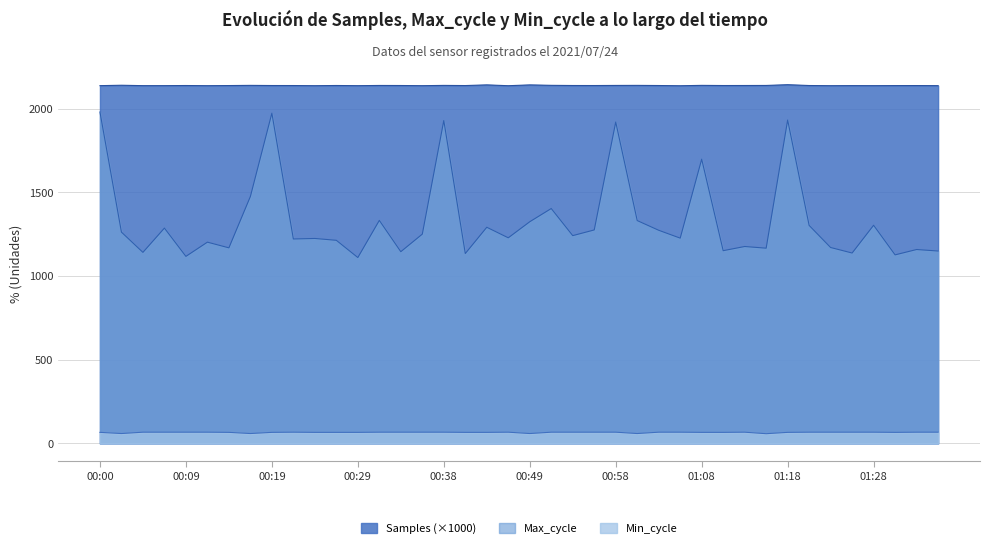

At which label does Max_cycle first exceed 1242?

00:00